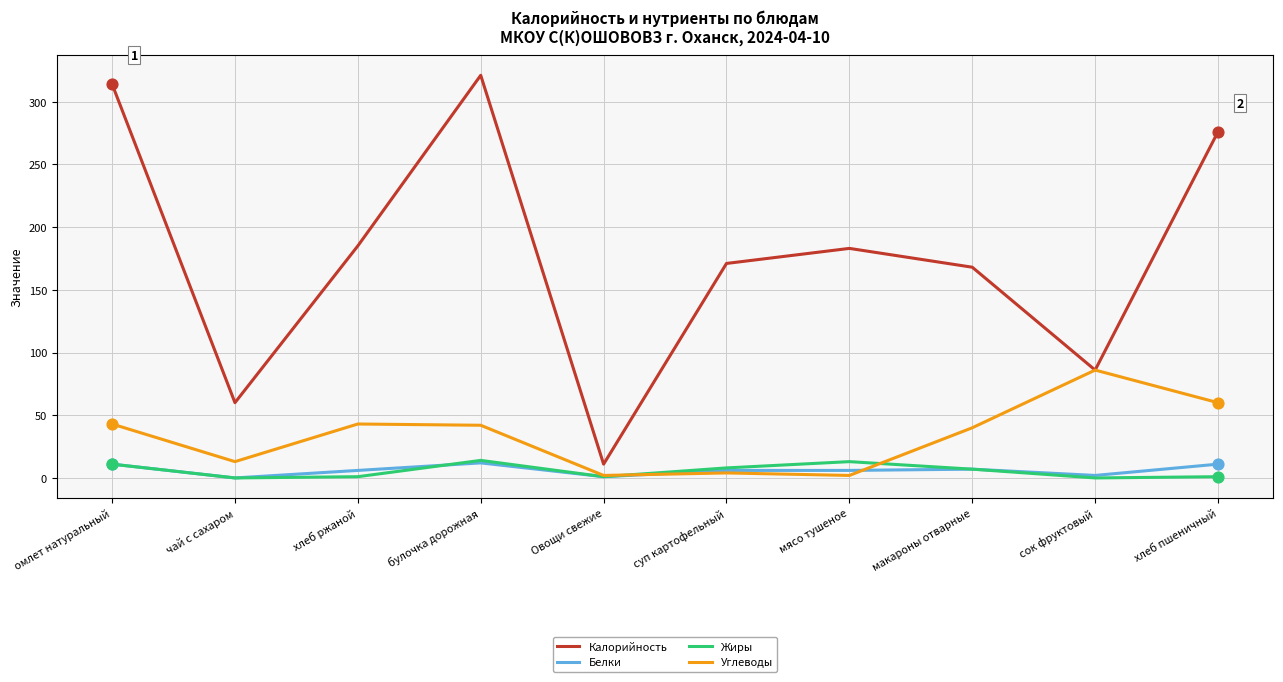

Which series has the largest total across all categories?

Калорийность